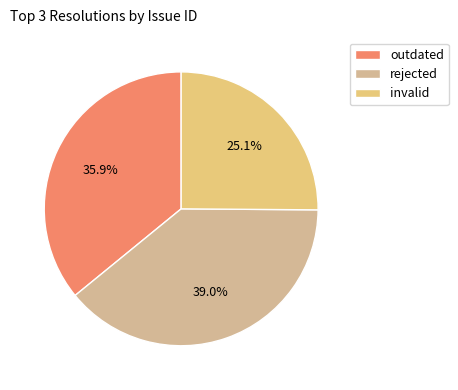

Between outdated and rejected, which is larger?

rejected